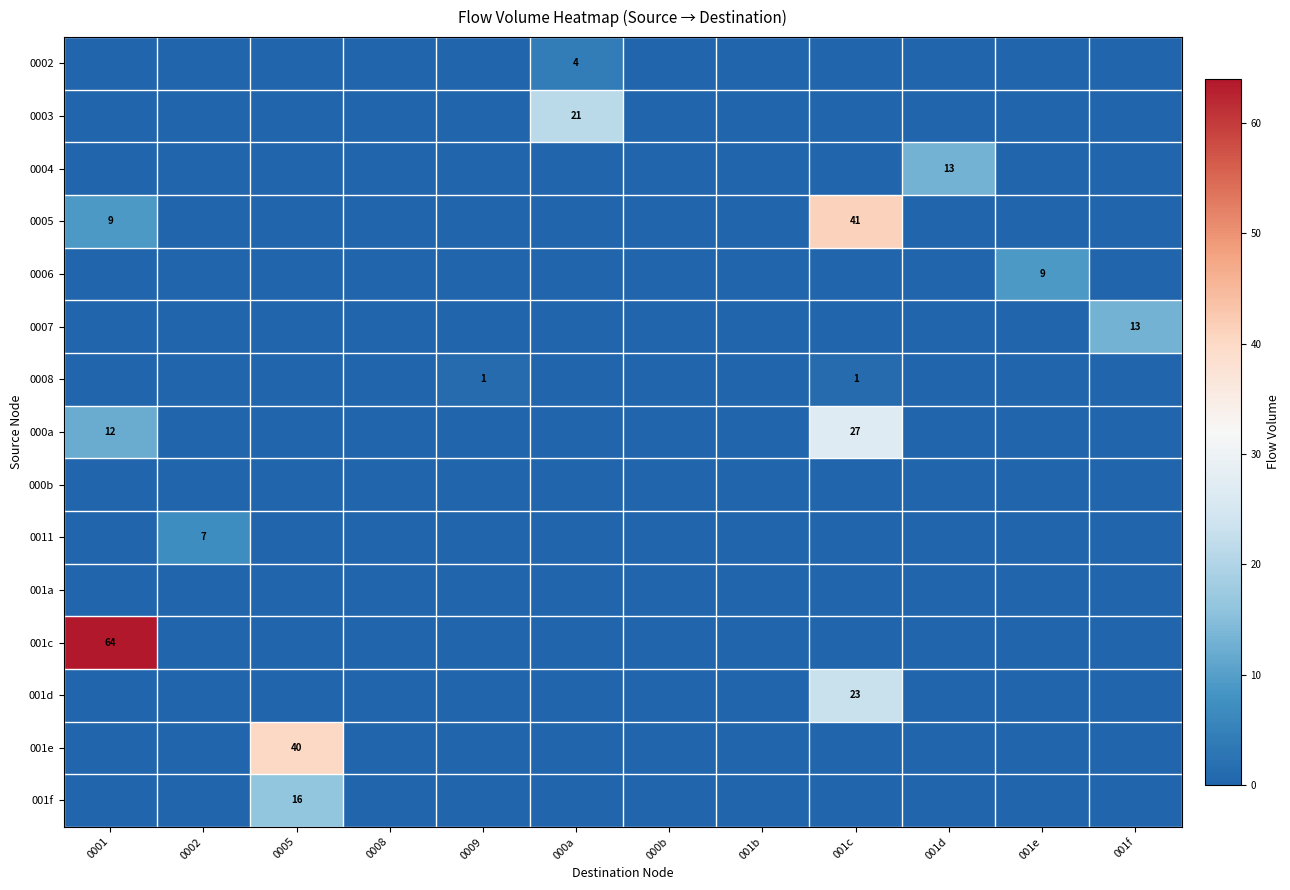

The 0002 series shows 1 at 000a. True or false?

False